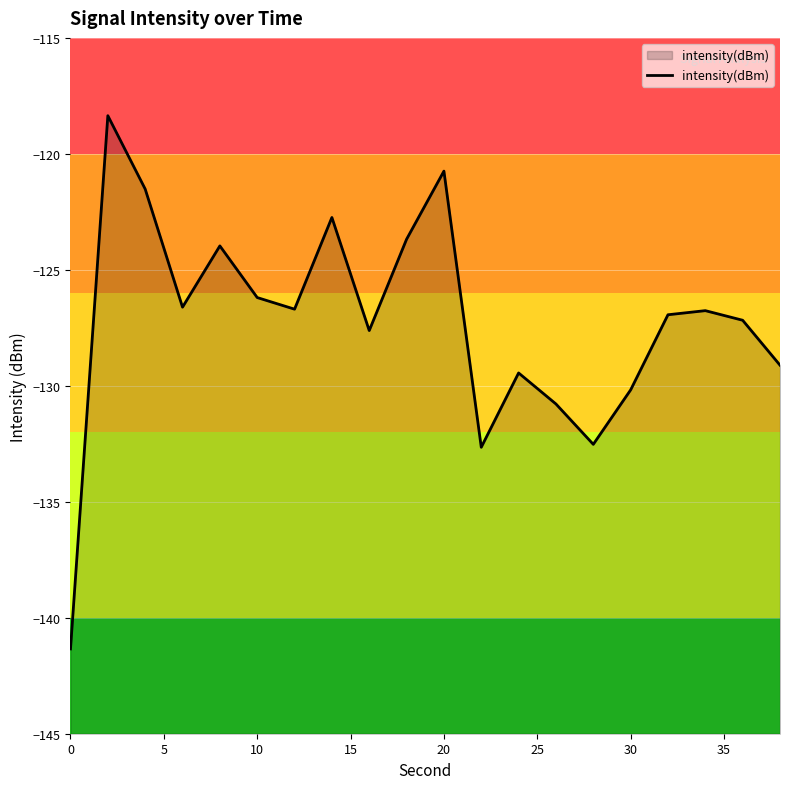

What is the minimum value shown in the chart?

-141.3